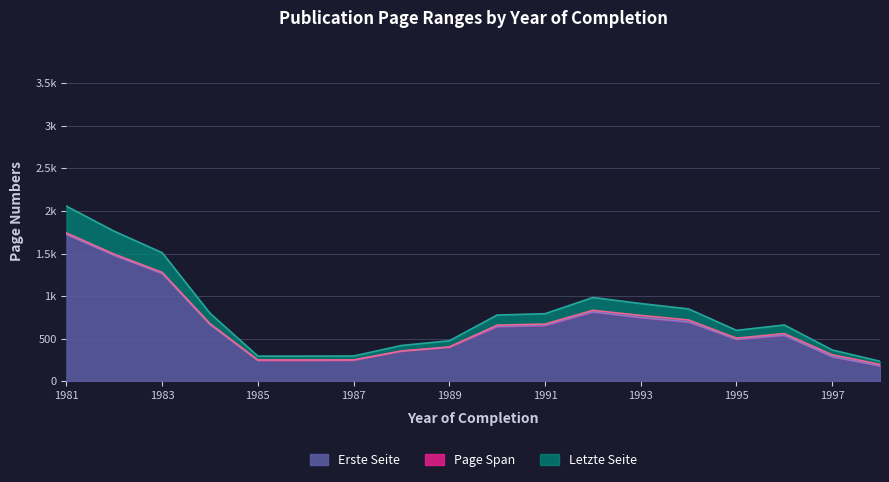

Does the chart have visible grid lines?

Yes